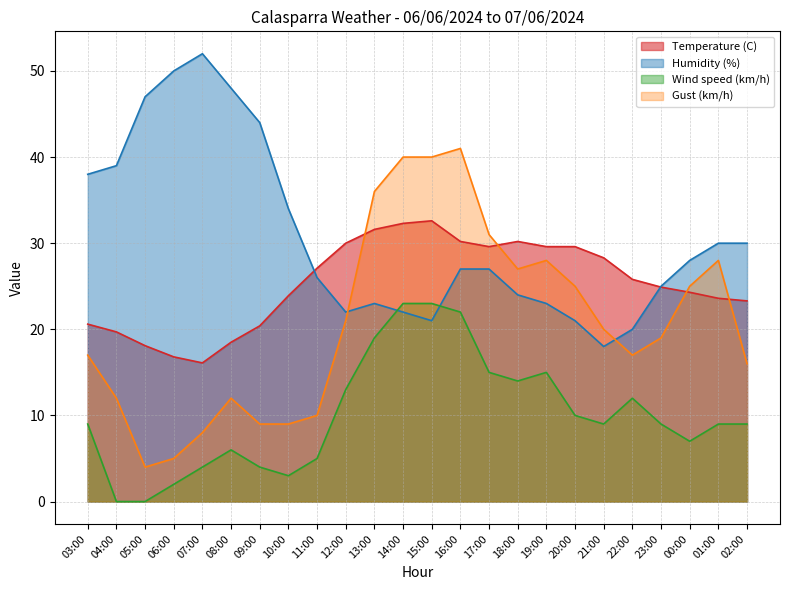

How many interior local peaks does the Gust (km/h) series have?

4